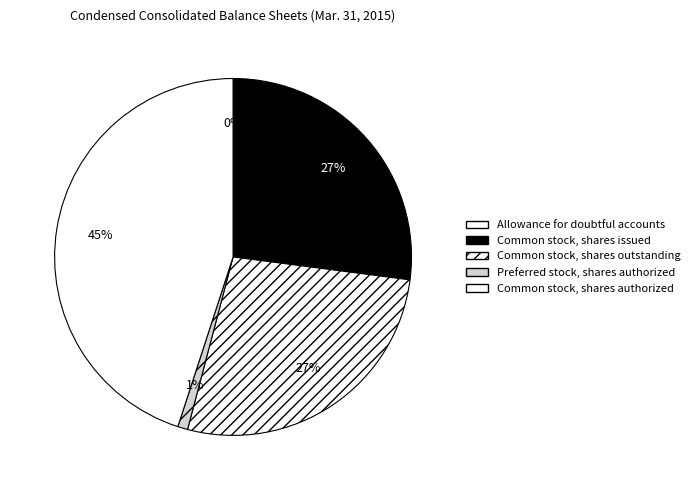

What percentage is the Common stock, shares outstanding slice, to the nearest percent?

27%